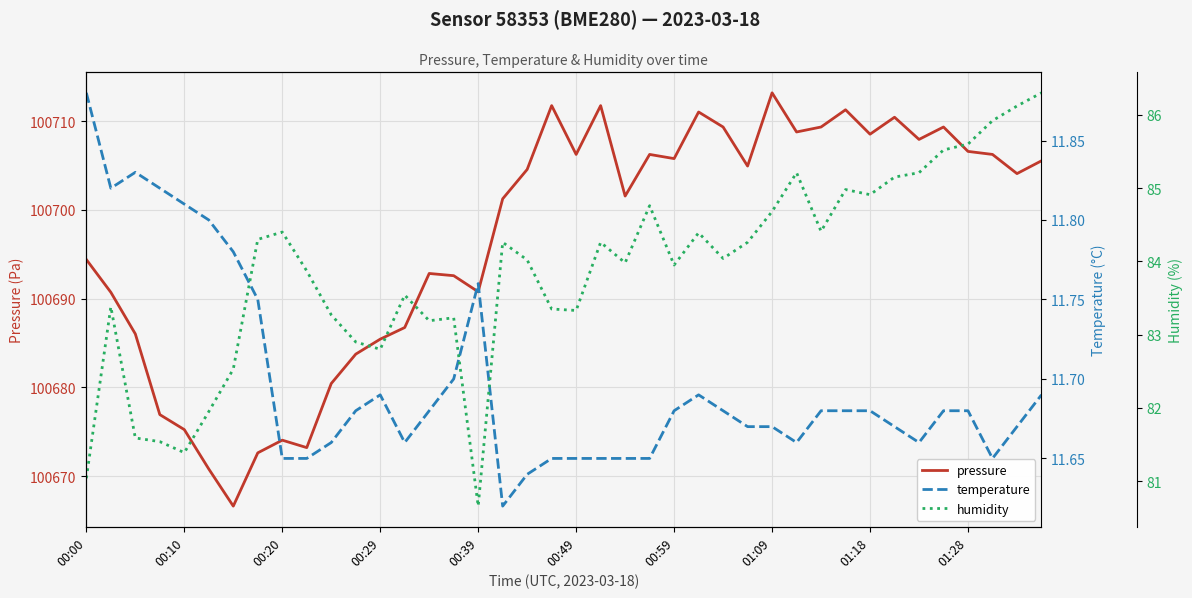

Which category has the highest value in the pressure series?

01:09